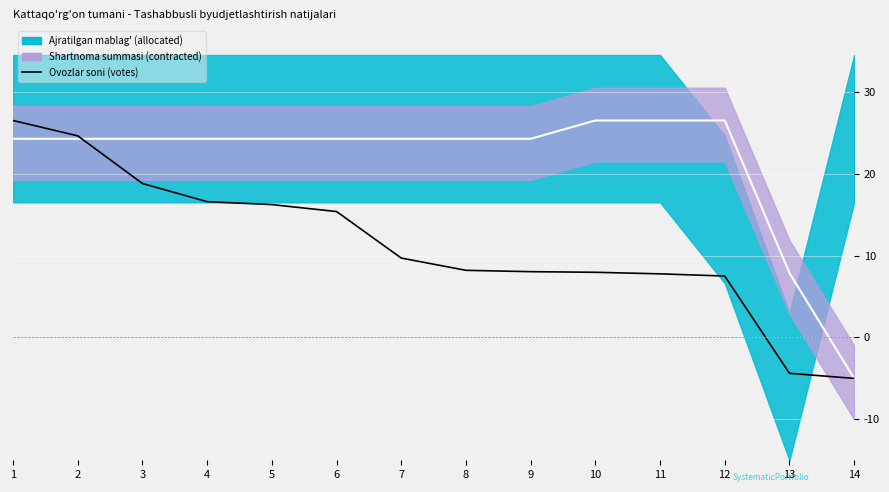

At which category does the chart reach its peak across all series?

10